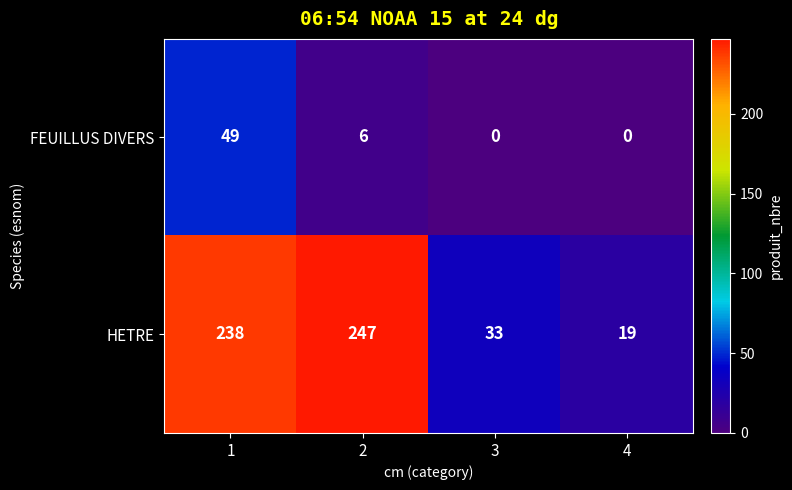

What is the sum of the FEUILLUS DIVERS values at 1 and 2?

55